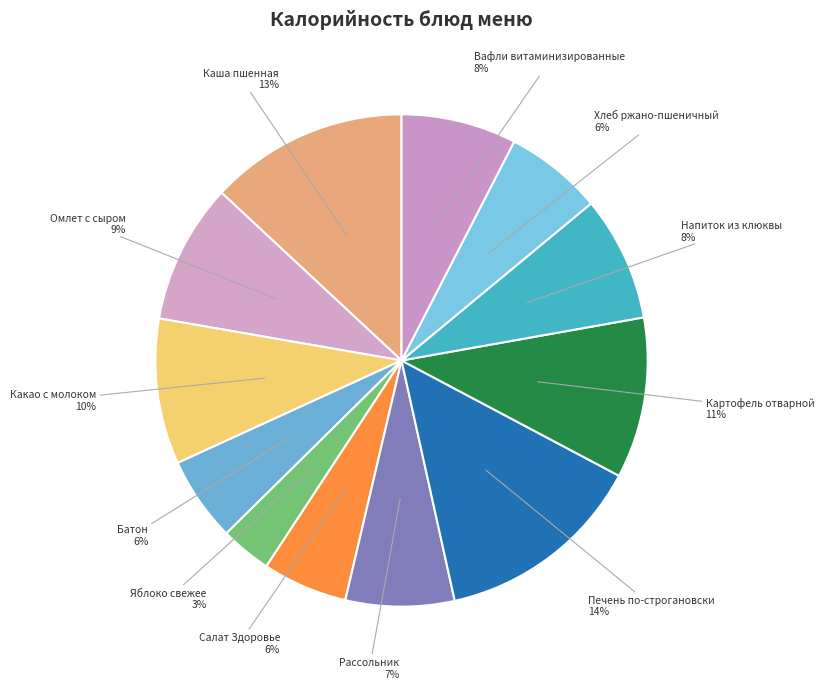

Is there a majority slice in this chart?

No